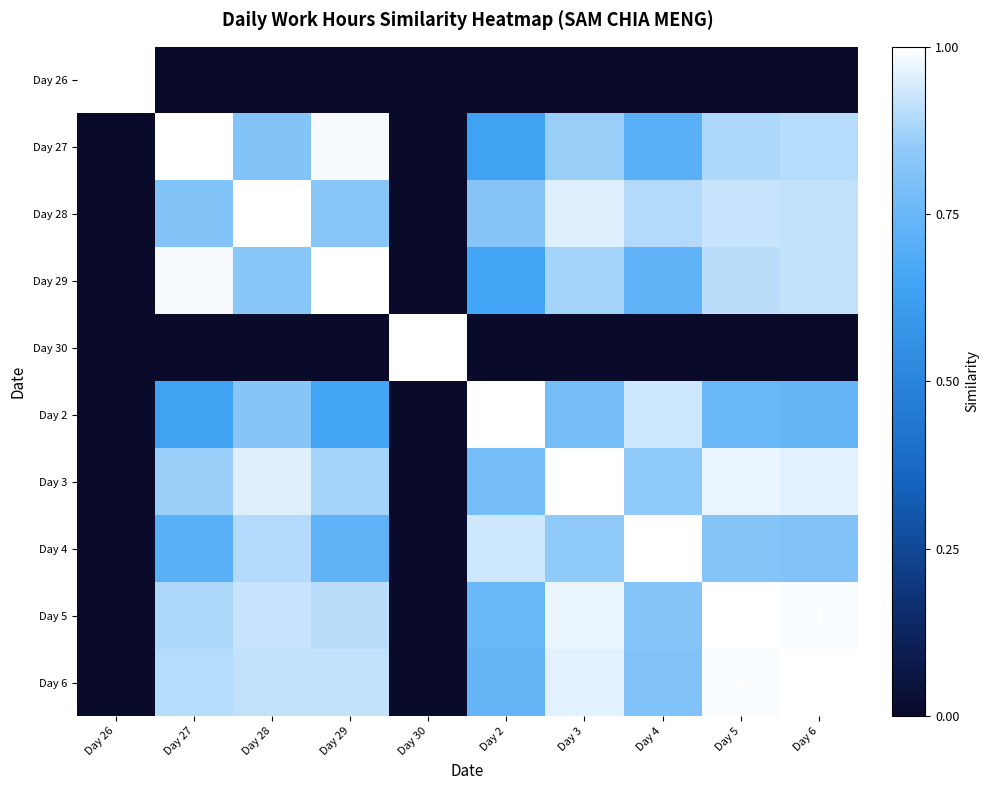

Reading left to right, list all the values displayed in this chart.

Day 26: Day 26=1.0	Day 27=0.0	Day 28=0.0	Day 29=0.0	Day 30=0.0	Day 2=0.0	Day 3=0.0	Day 4=0.0	Day 5=0.0	Day 6=0.0
Day 27: Day 26=0.0	Day 27=1.0	Day 28=0.8	Day 29=1.0	Day 30=0.0	Day 2=0.6	Day 3=0.9	Day 4=0.7	Day 5=0.9	Day 6=0.9
Day 28: Day 26=0.0	Day 27=0.8	Day 28=1.0	Day 29=0.8	Day 30=0.0	Day 2=0.8	Day 3=1.0	Day 4=0.9	Day 5=0.9	Day 6=0.9
Day 29: Day 26=0.0	Day 27=1.0	Day 28=0.8	Day 29=1.0	Day 30=0.0	Day 2=0.7	Day 3=0.9	Day 4=0.7	Day 5=0.9	Day 6=0.9
Day 30: Day 26=0.0	Day 27=0.0	Day 28=0.0	Day 29=0.0	Day 30=1.0	Day 2=0.0	Day 3=0.0	Day 4=0.0	Day 5=0.0	Day 6=0.0
Day 2: Day 26=0.0	Day 27=0.6	Day 28=0.8	Day 29=0.7	Day 30=0.0	Day 2=1.0	Day 3=0.8	Day 4=0.9	Day 5=0.8	Day 6=0.7
Day 3: Day 26=0.0	Day 27=0.9	Day 28=1.0	Day 29=0.9	Day 30=0.0	Day 2=0.8	Day 3=1.0	Day 4=0.8	Day 5=1.0	Day 6=1.0
Day 4: Day 26=0.0	Day 27=0.7	Day 28=0.9	Day 29=0.7	Day 30=0.0	Day 2=0.9	Day 3=0.8	Day 4=1.0	Day 5=0.8	Day 6=0.8
Day 5: Day 26=0.0	Day 27=0.9	Day 28=0.9	Day 29=0.9	Day 30=0.0	Day 2=0.8	Day 3=1.0	Day 4=0.8	Day 5=1.0	Day 6=1.0
Day 6: Day 26=0.0	Day 27=0.9	Day 28=0.9	Day 29=0.9	Day 30=0.0	Day 2=0.7	Day 3=1.0	Day 4=0.8	Day 5=1.0	Day 6=1.0